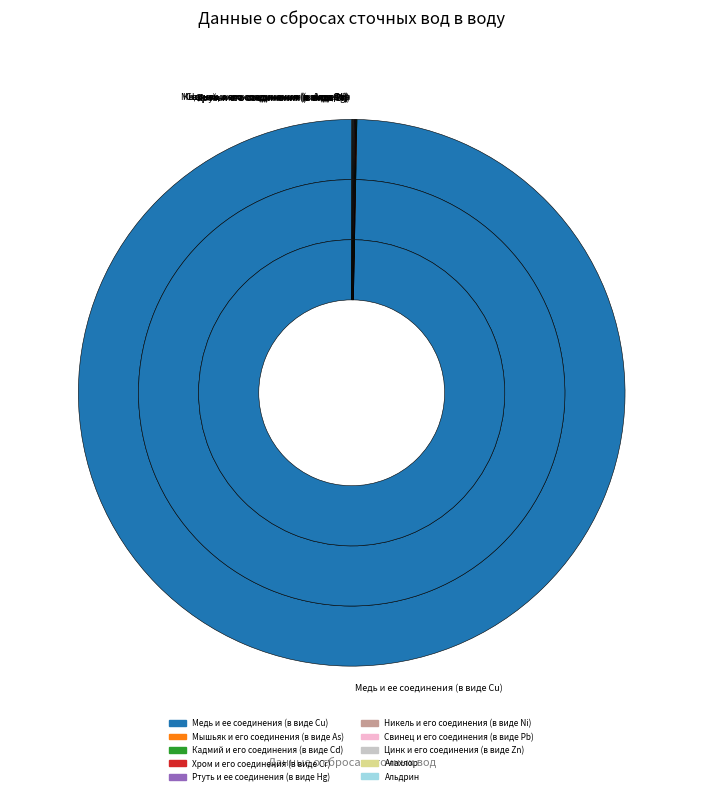

Which slice represents more than half of the pie?

Медь и ее соединения (в виде Cu)